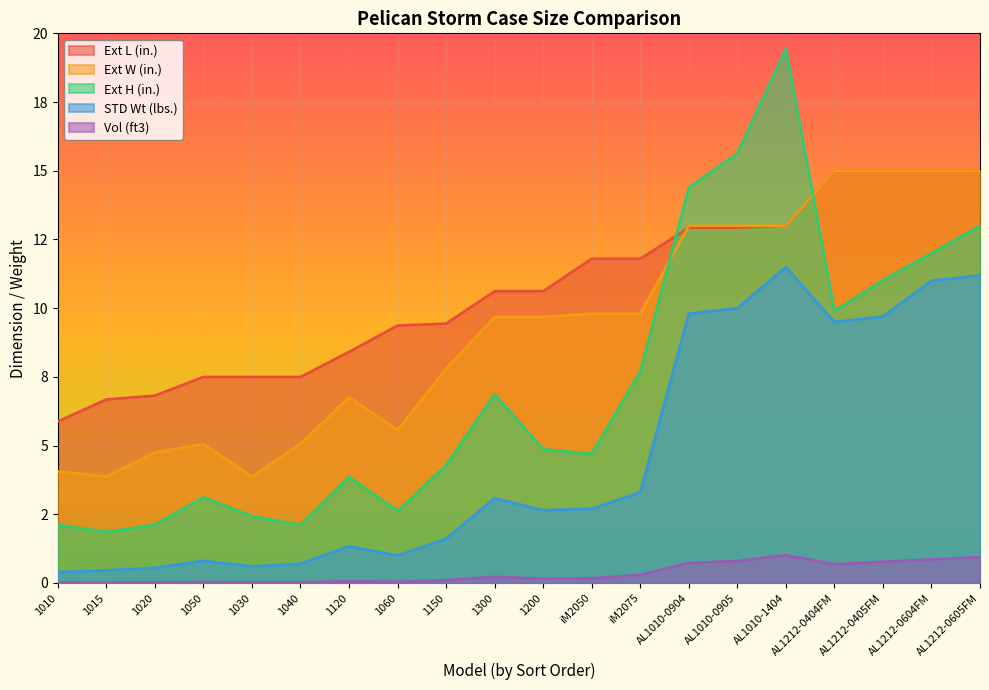

What is the label of the 5th point from the left?

1030